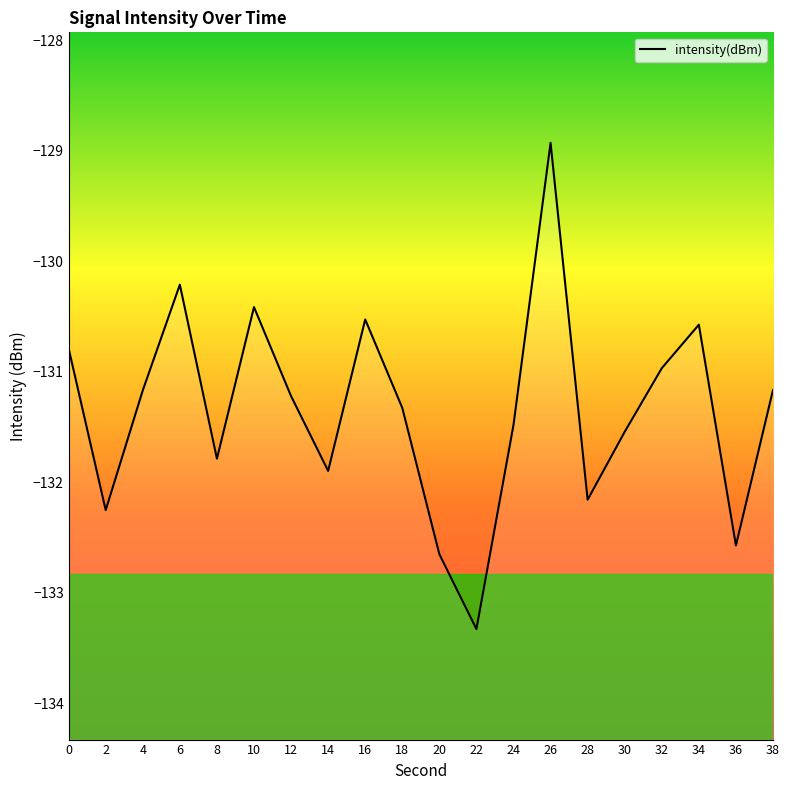

What is the smallest value displayed?

-133.3